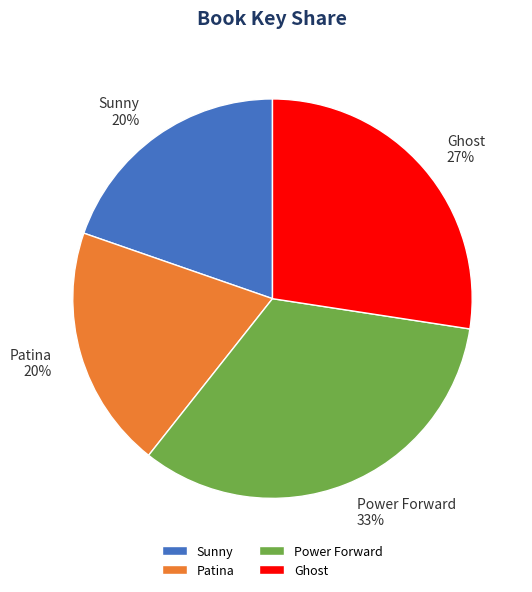

Combined, do Power Forward and Sunny account for over 50%?

Yes